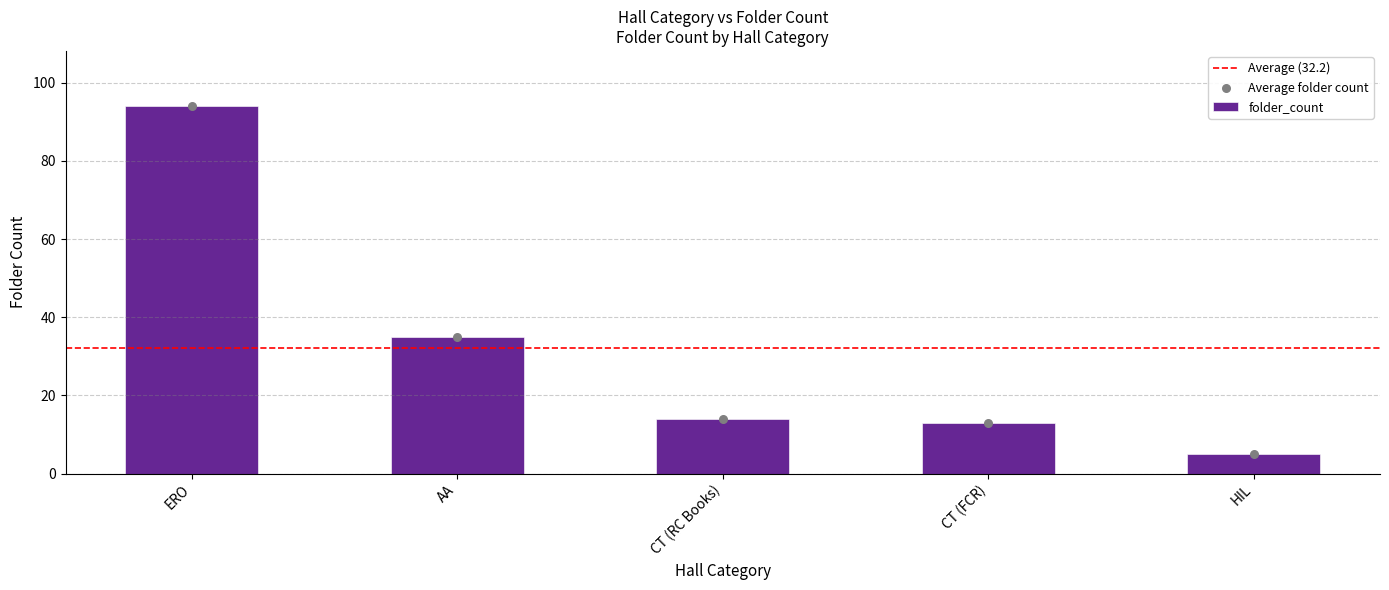

What is the sum of all folder_count values?

161